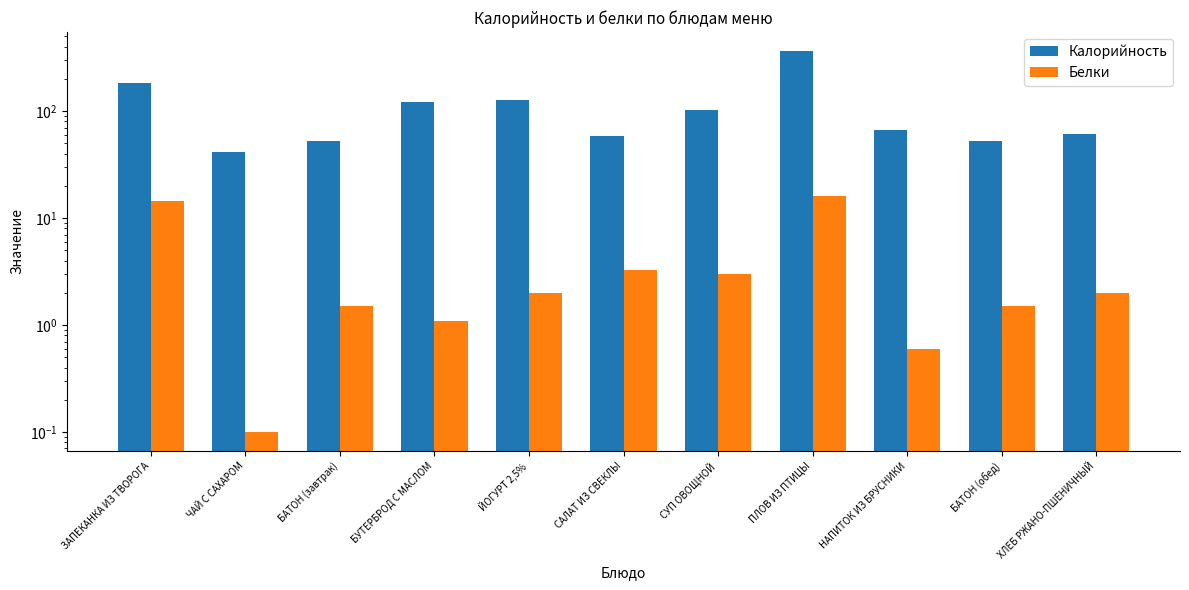

What value does the Калорийность series have at НАПИТОК ИЗ БРУСНИКИ?

67.0